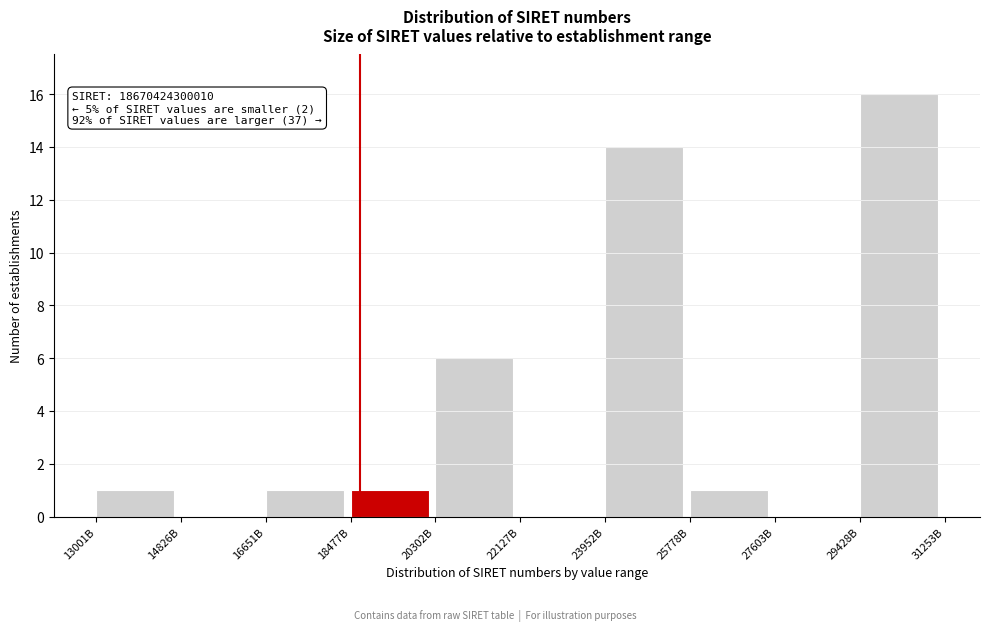

Reading left to right, what are all the values shown in this chart?

13001B=1	14826B=0	16651B=1	18477B=1	20302B=6	22127B=0	23952B=14	25778B=1	27603B=0	29428B=16